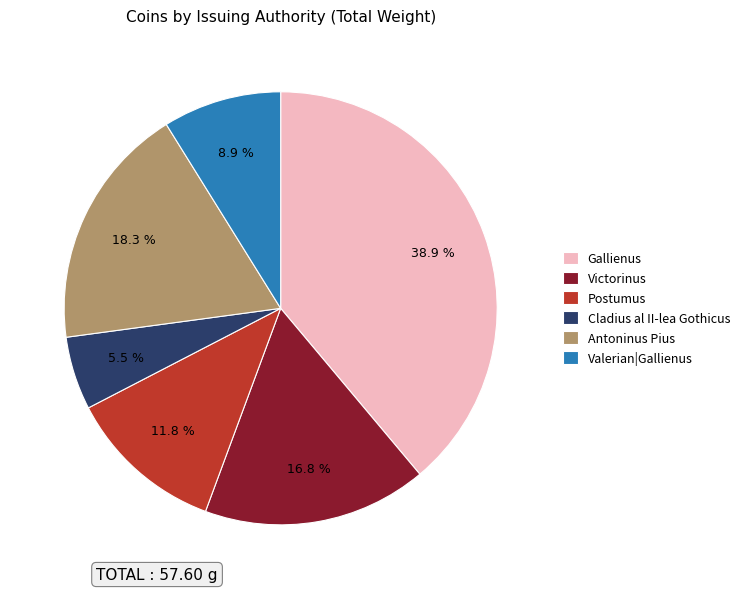

Is there a majority slice in this chart?

No